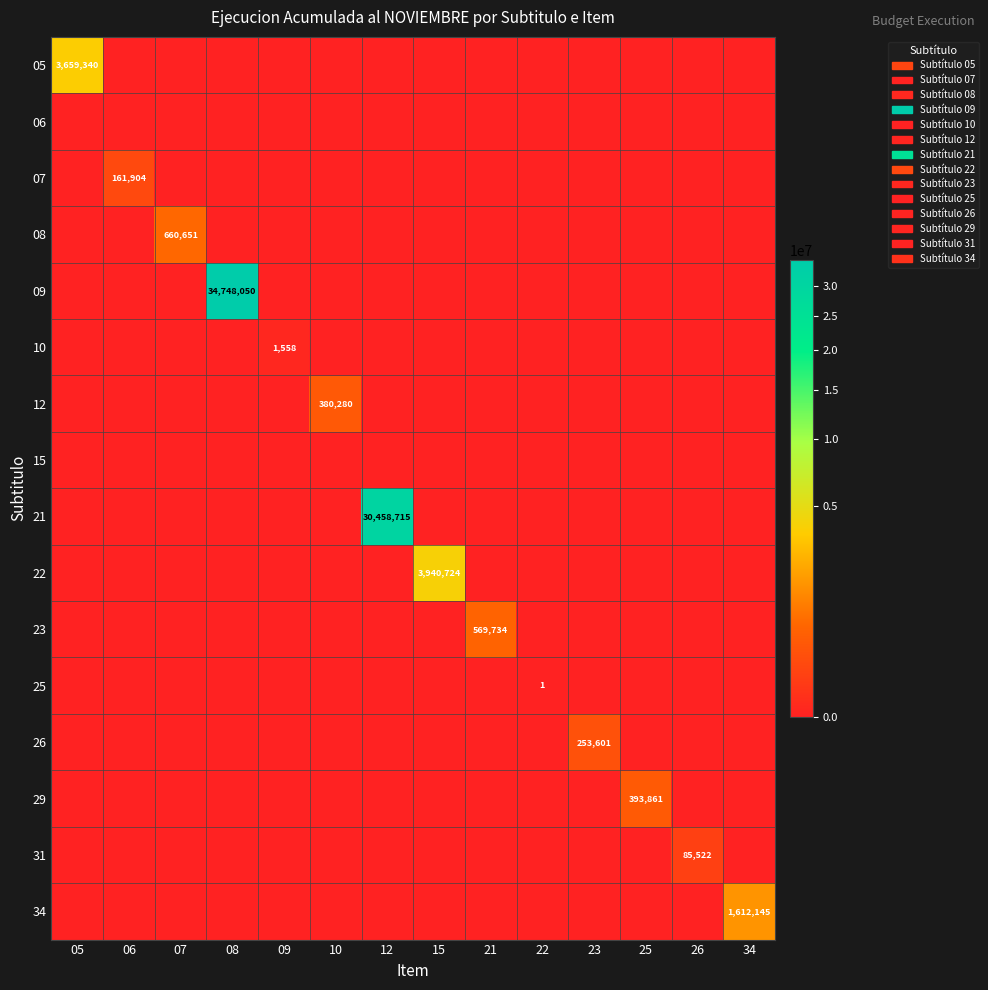

Which series has the widest spread of values?

09